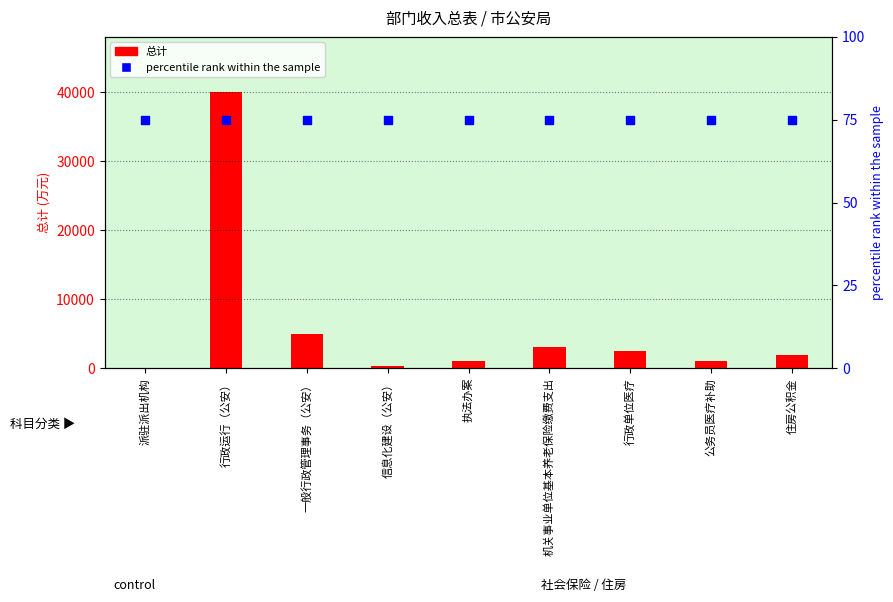

Which series reaches the maximum Y coordinate?

总计